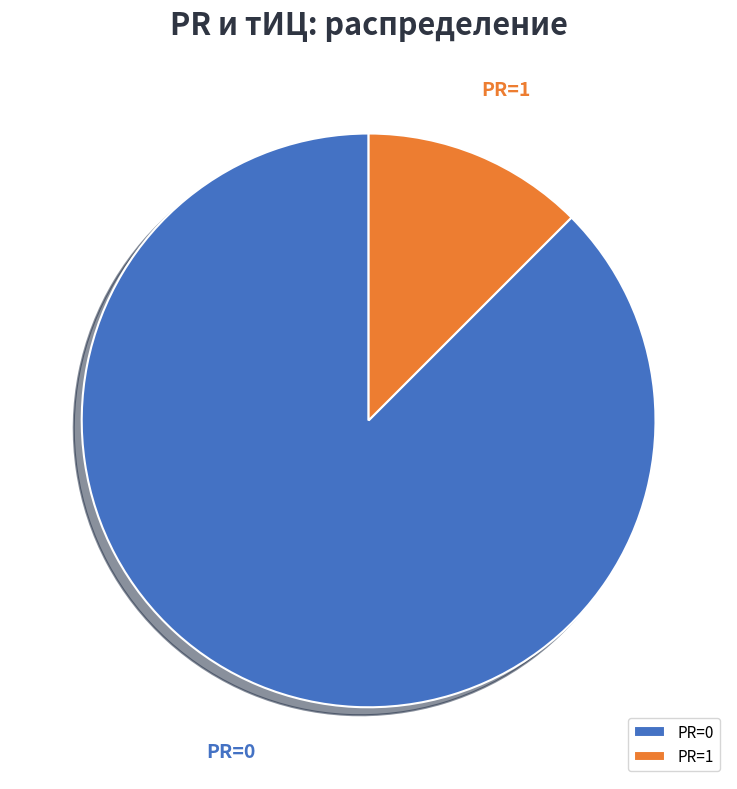

To the nearest percent, what is the average slice percentage?

50%